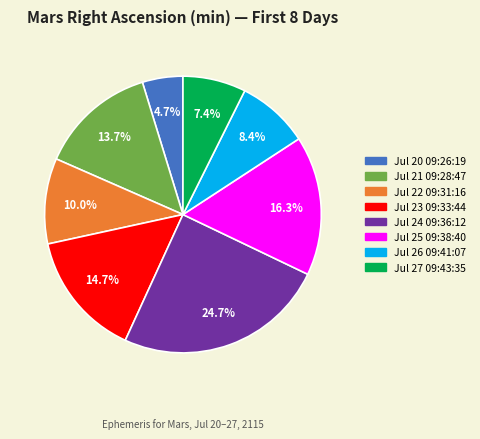

What is the total percentage of Jul 26 09:41:07 and Jul 27 09:43:35?

15.8%